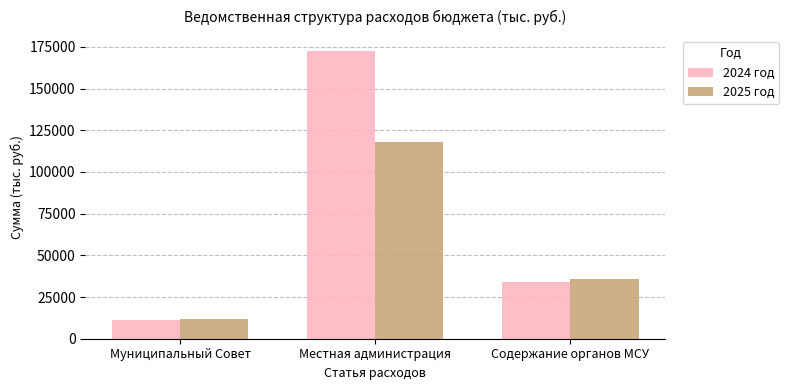

Are the bars horizontal?

No